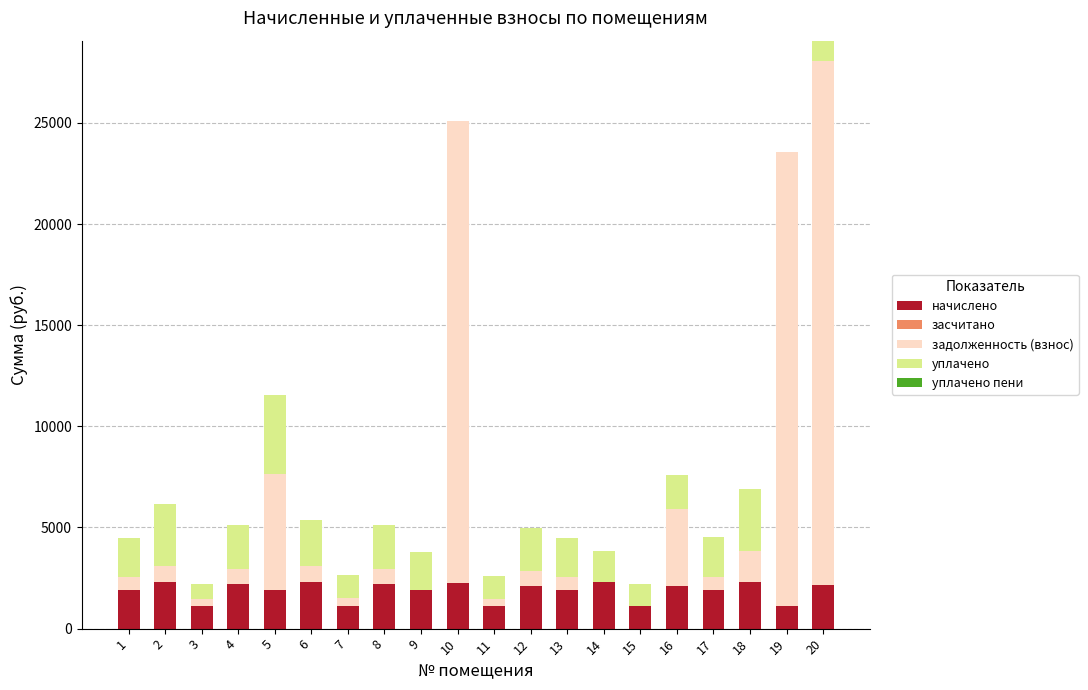

At which category is the sum across all series the highest?

20